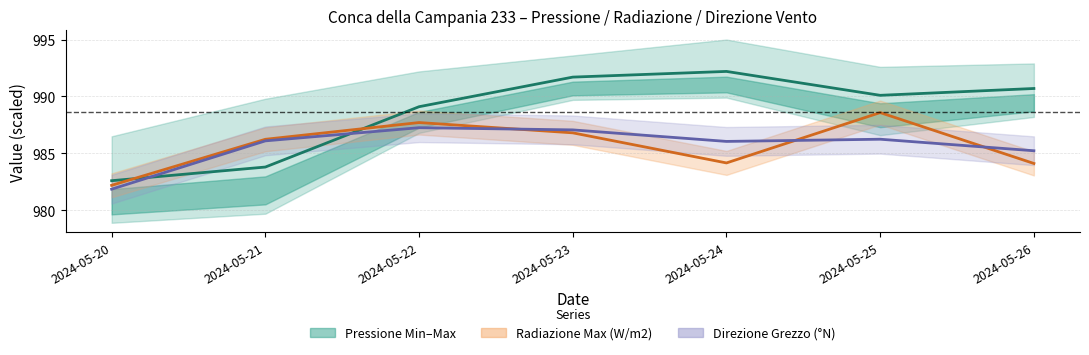

The Pressione Grezzo (hPa) series shows 990.7 at 2024-05-26. True or false?

True